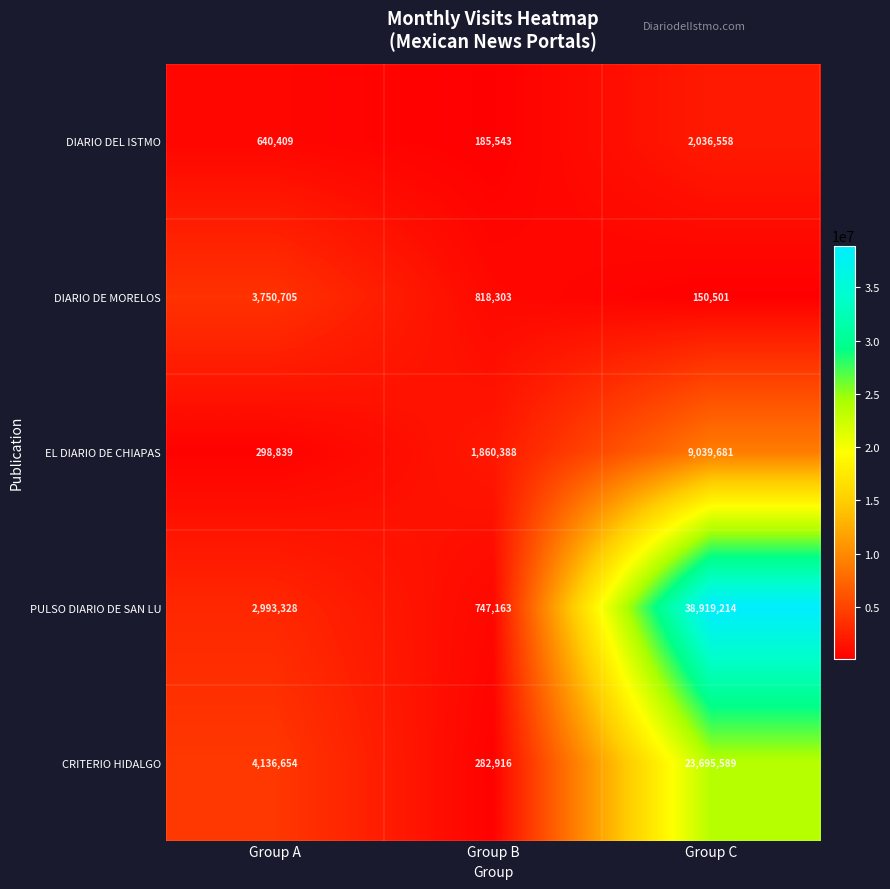

Which label corresponds to the smallest value in the chart?

Group C